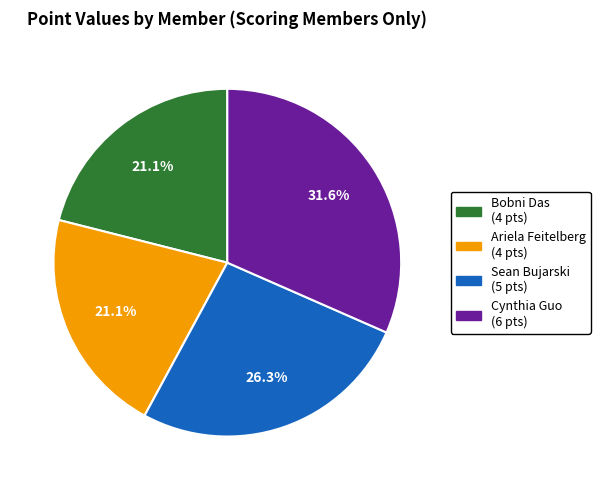

How many segments does this pie chart have?

4